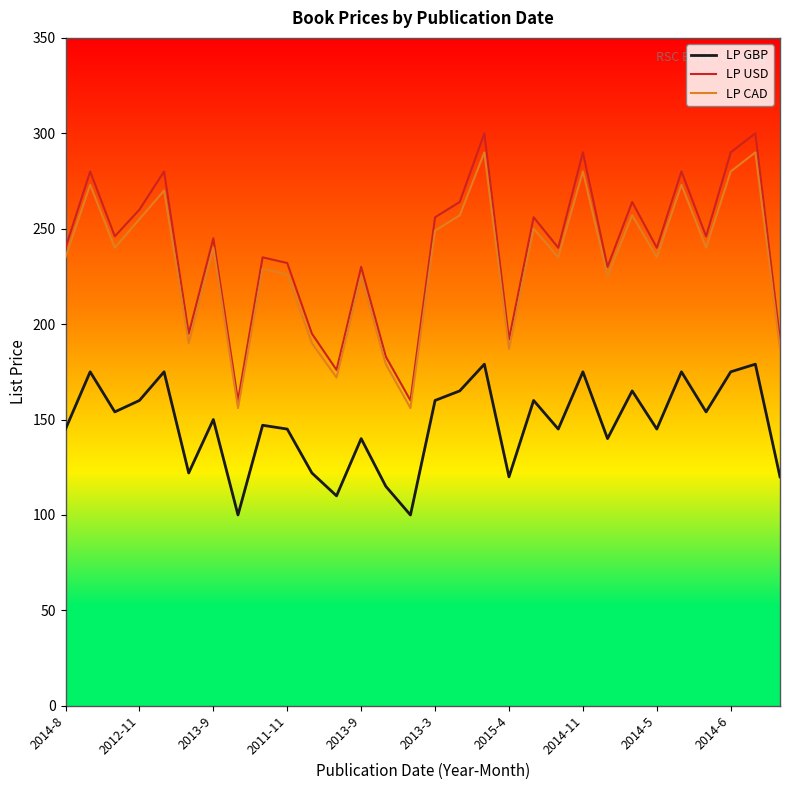

Which series has the largest total across all categories?

LP USD